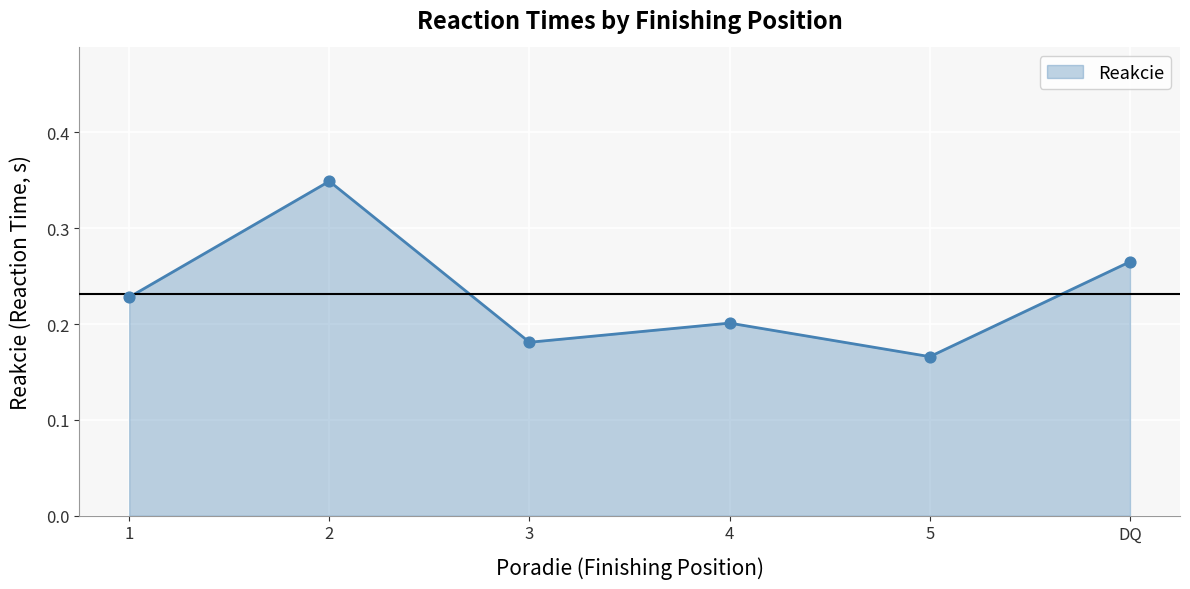

What is the change in value from 3 to DQ?

+0.1